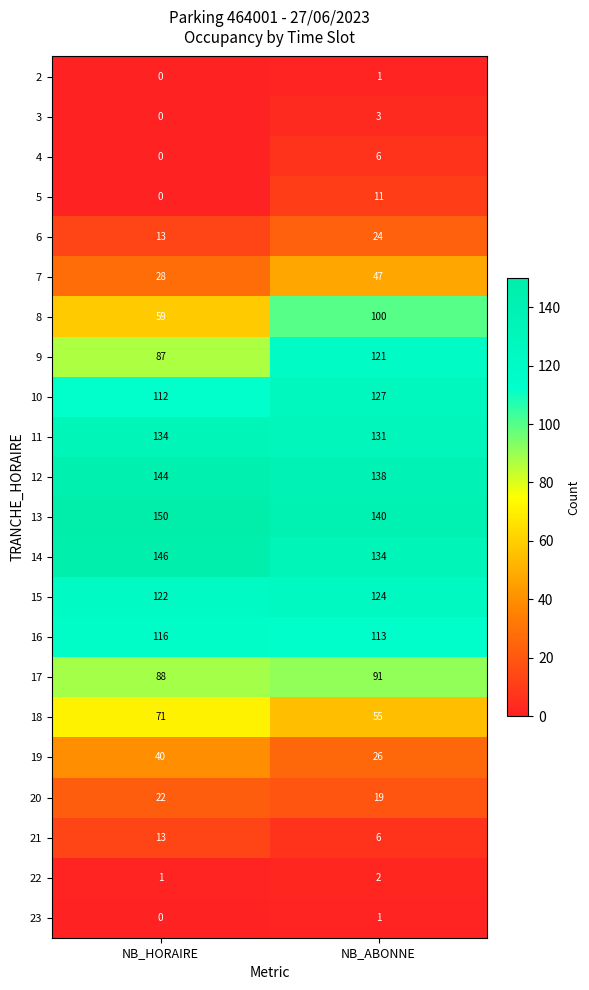

What is the difference between the 4 values at NB_HORAIRE and NB_ABONNE?

6